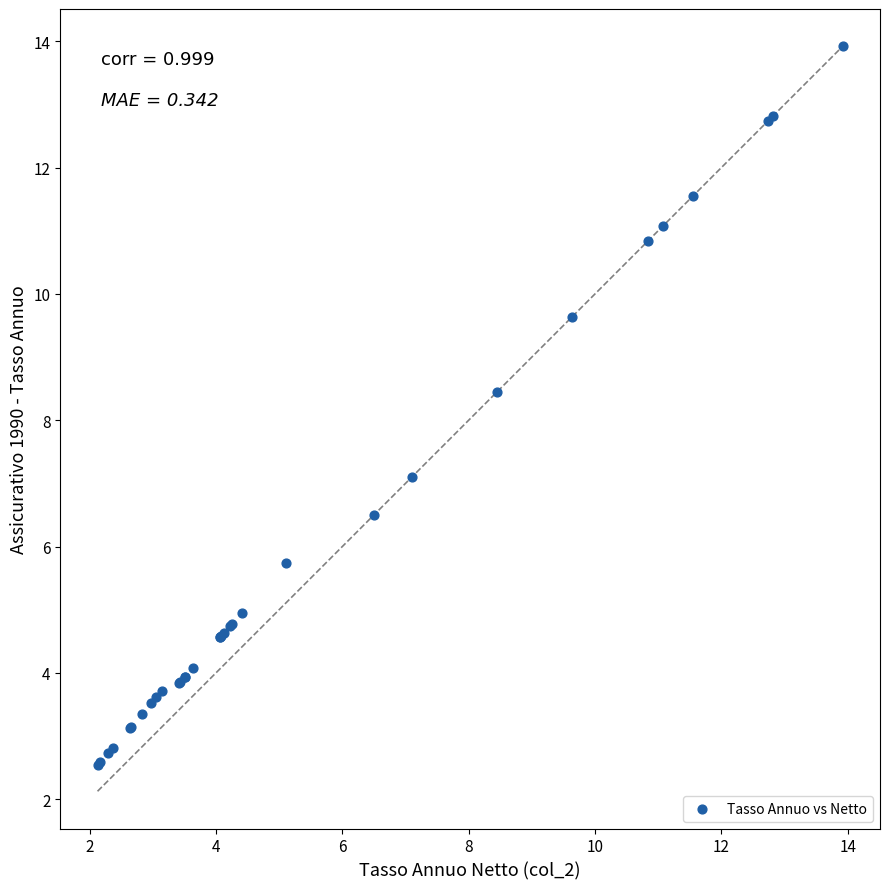

What Y value in the scatter plot is closest to 8?

8.5